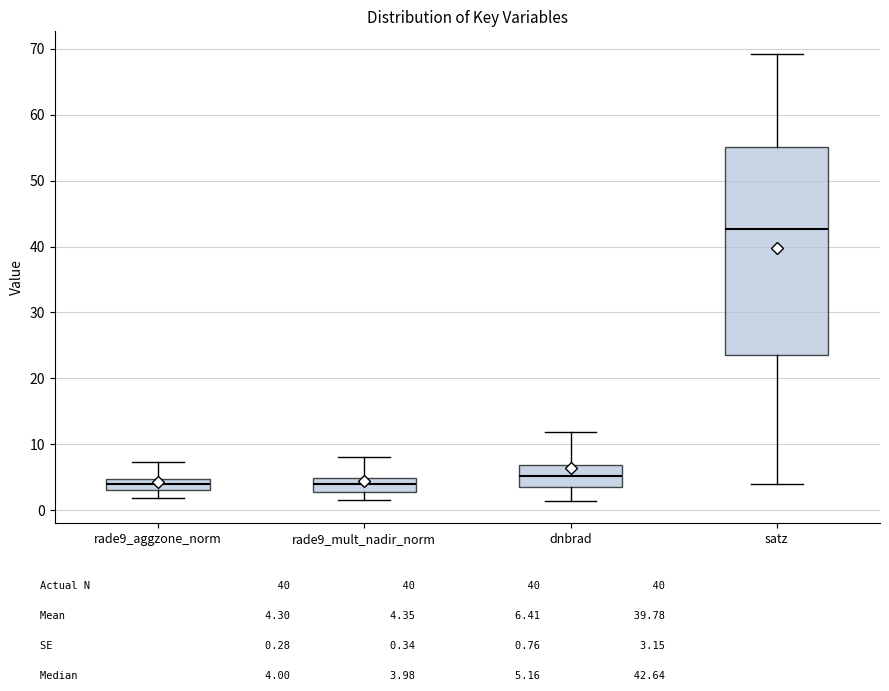

Reading left to right, transcribe this box plot: for each box, give where its median line is, the range the box spans, and where its two whiskers end, as read against the y-axis. The values are not printed on the chart, so give them approximately, as read against the axis.

rade9_aggzone_norm: median 4, box 3 to 5, whiskers 2 to 7
rade9_mult_nadir_norm: median 4, box 3 to 5, whiskers 2 to 8
dnbrad: median 5, box 3 to 7, whiskers 1 to 12
satz: median 43, box 24 to 55, whiskers 4 to 69